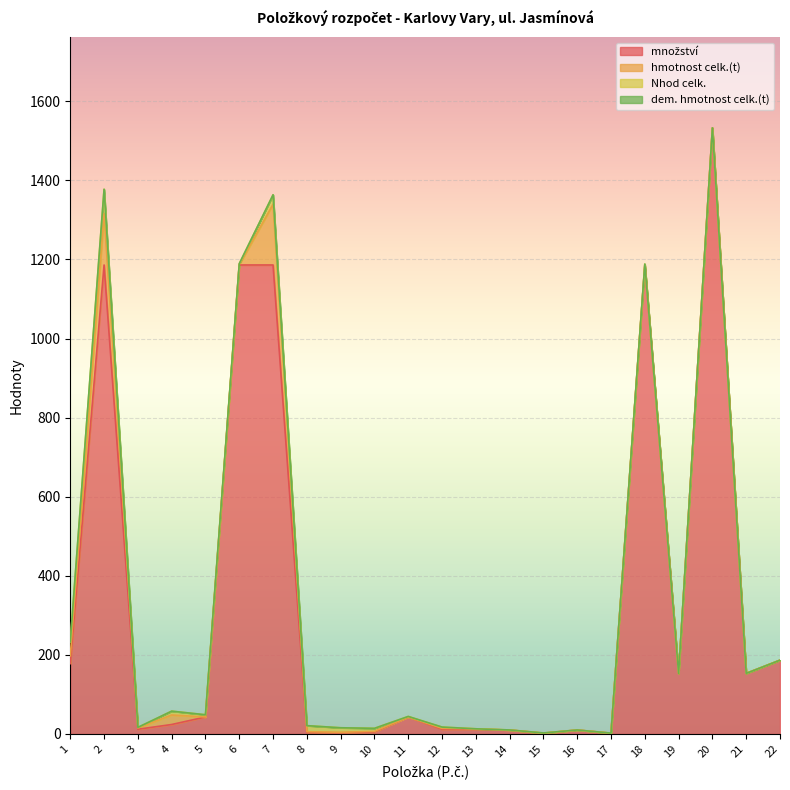

True or false: množství and hmotnost celk.(t) cross at least once.

False